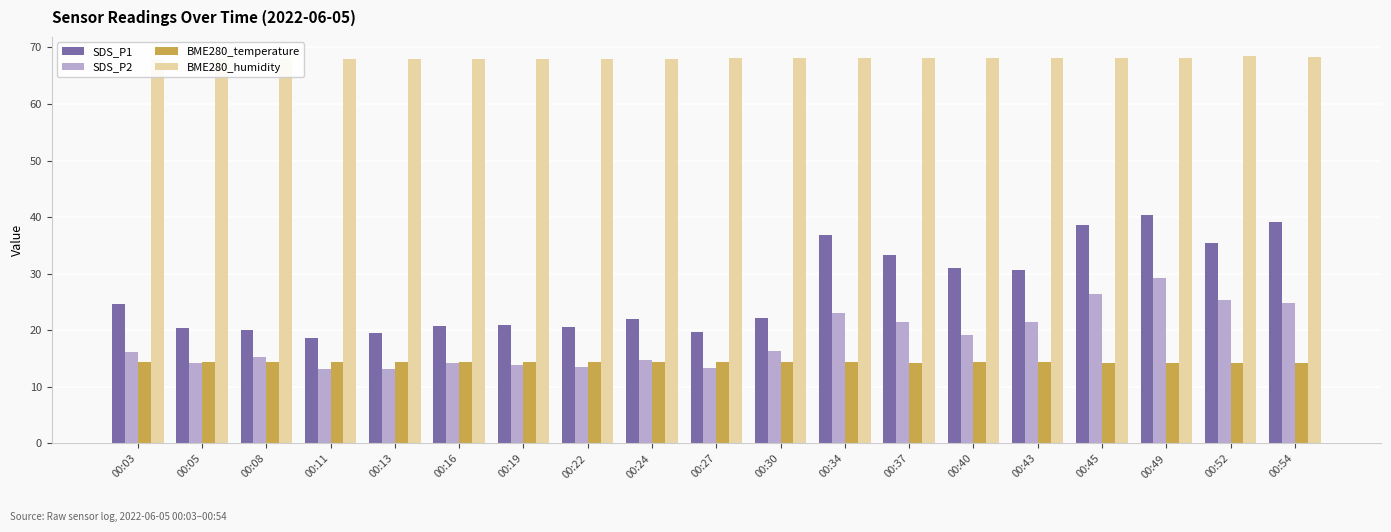

Which series has the widest spread of values?

SDS_P1